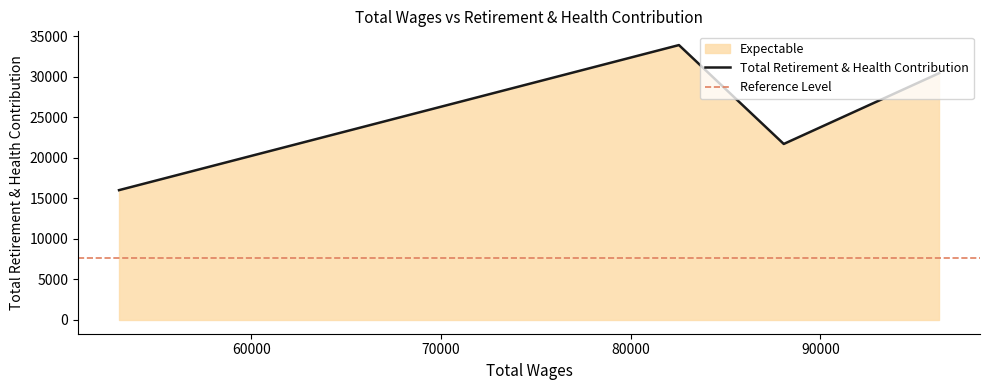

Approximately how many times larger is the value at 96248.0 compared to 88064.0?

1.4